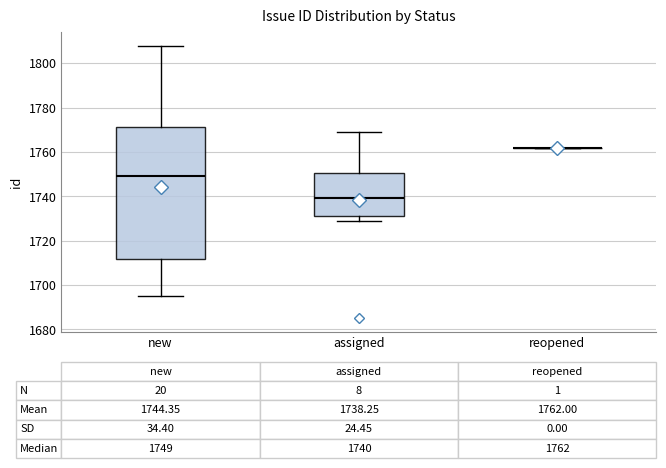

Comparing the boxes themselves (not the whiskers), which one is the tallest?

new